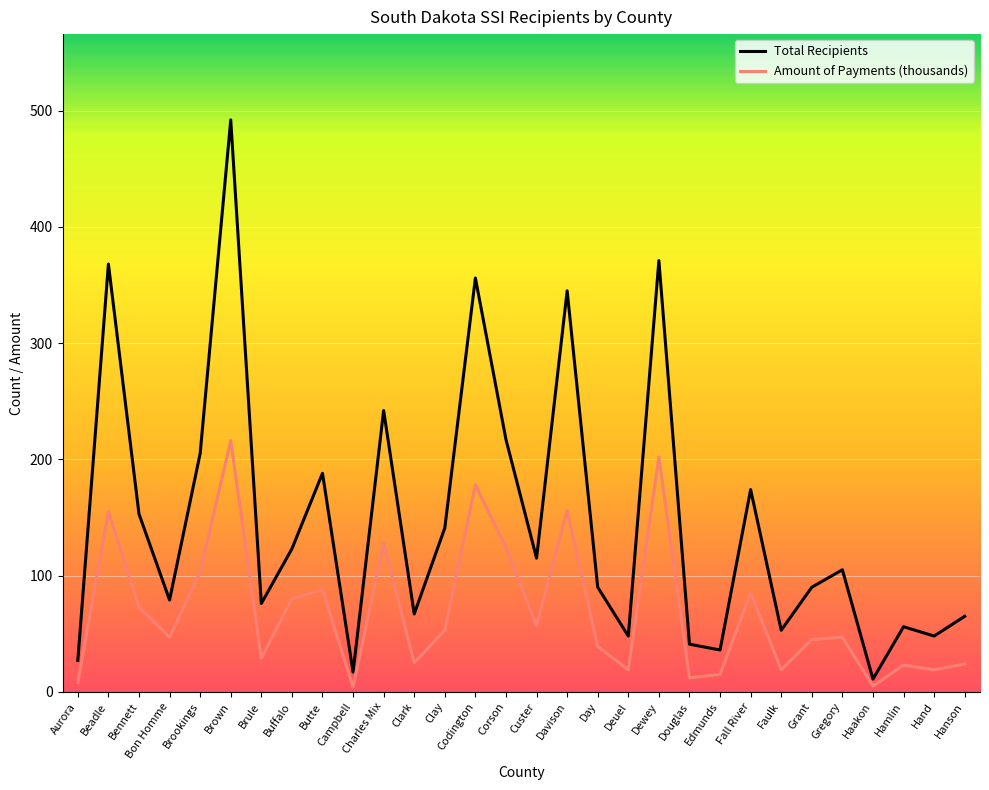

At how many categories does at least one series exceed 336?

5